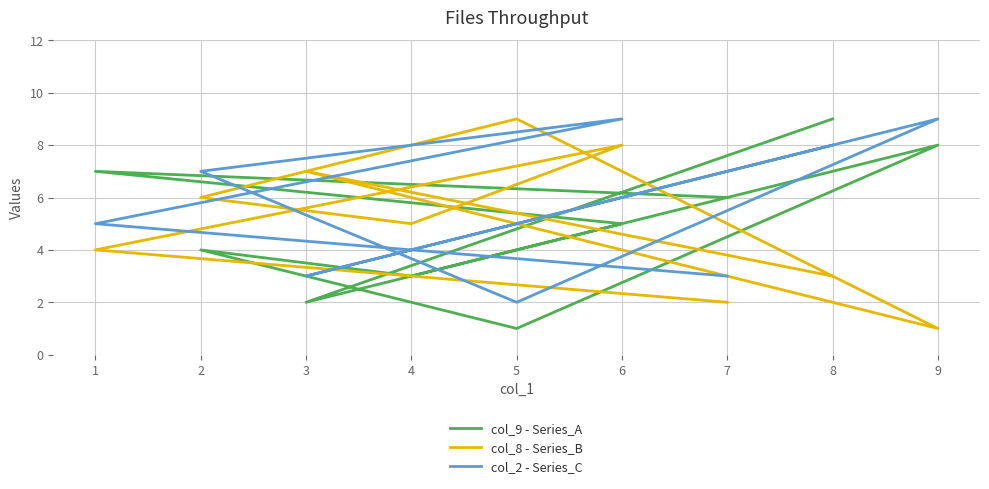

What is the difference between the maximum and second lowest values in the col_2 - Series_C series?

6